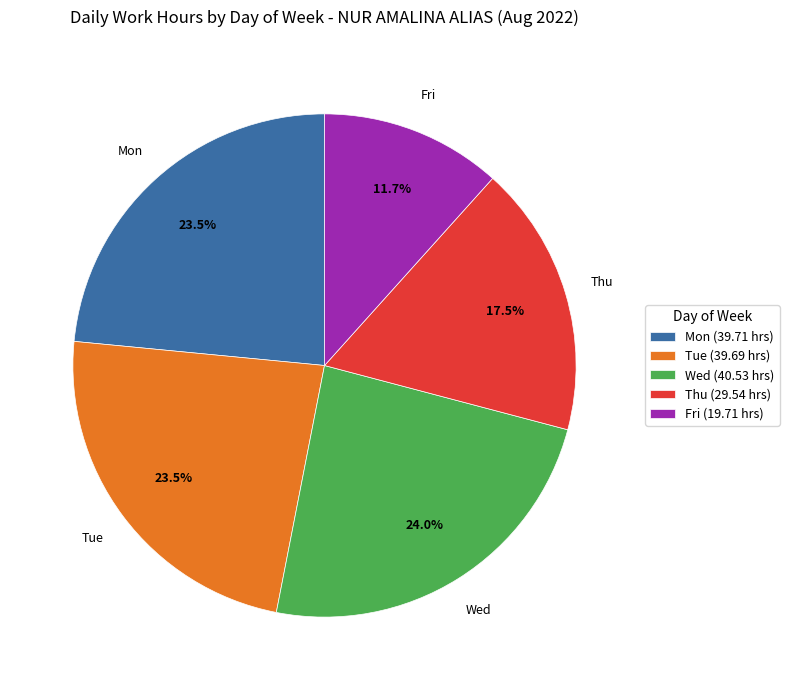

What is the smallest slice in the pie chart?

Fri (19.71 hrs)